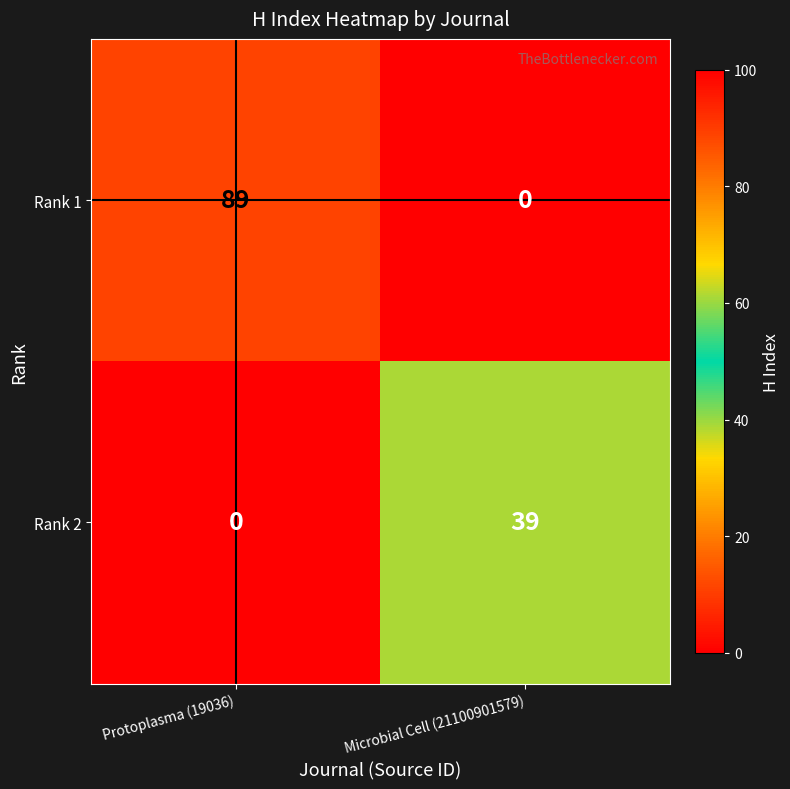

Count the number of data series in this chart.

2